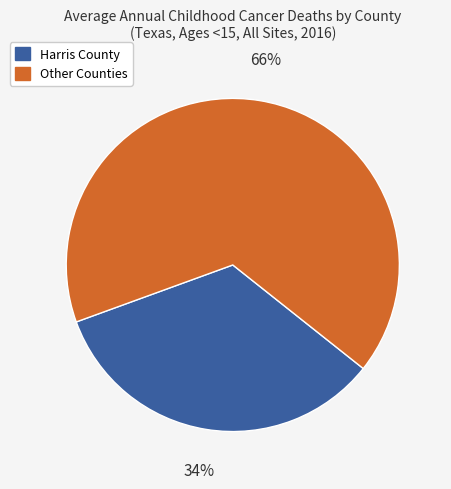

Does Other Counties represent more than half of the total?

Yes